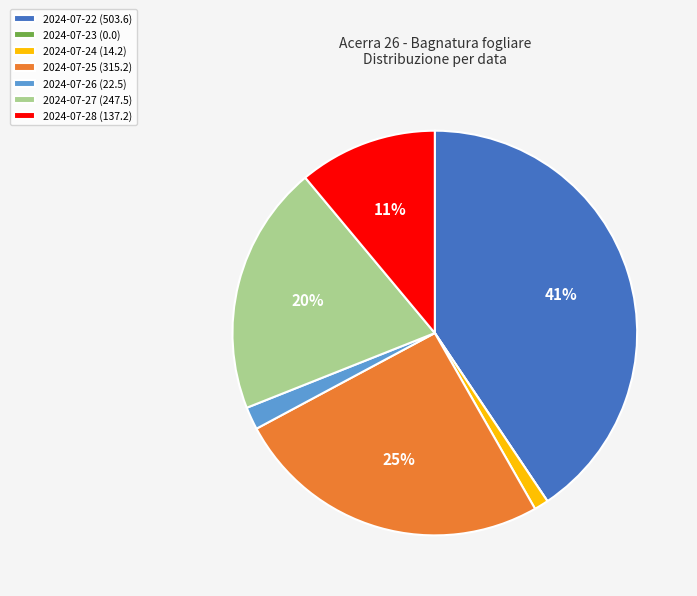

What is the ratio of the value at 2024-07-27 (247.5) to the value at 2024-07-25 (315.2)?

0.8